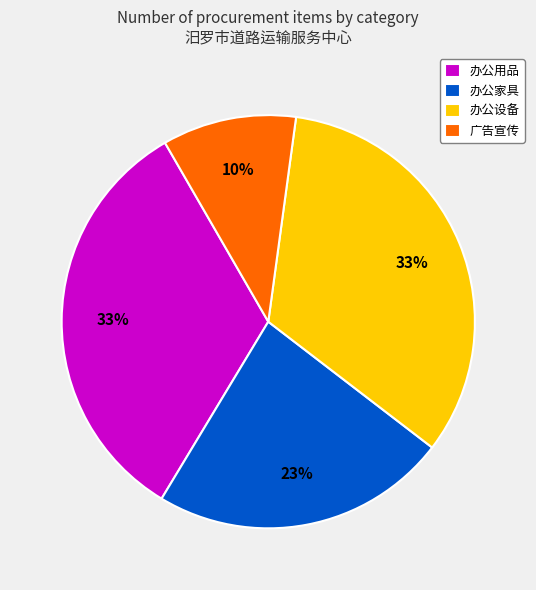

Which slice is the smallest?

广告宣传